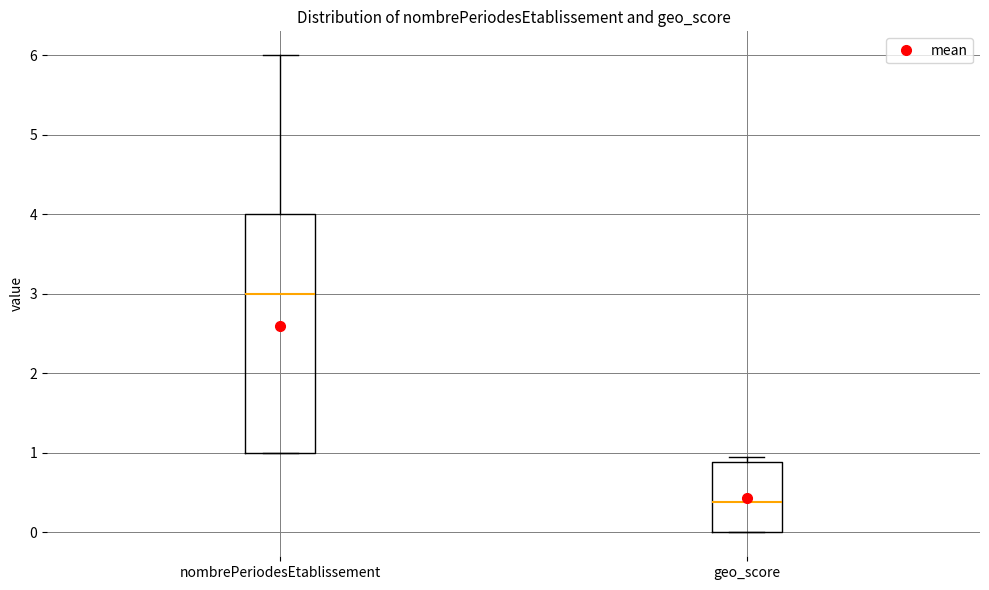

Reading left to right, transcribe this box plot: for each box, give where its median line is, the range the box spans, and where its two whiskers end, as read against the y-axis. The values are not printed on the chart, so give them approximately, as read against the axis.

nombrePeriodesEtablissement: median 3.0, box 1.0 to 4.0, whiskers 1.0 to 6.0
geo_score: median 0.4, box 0.0 to 0.9, whiskers 0.0 to 1.0